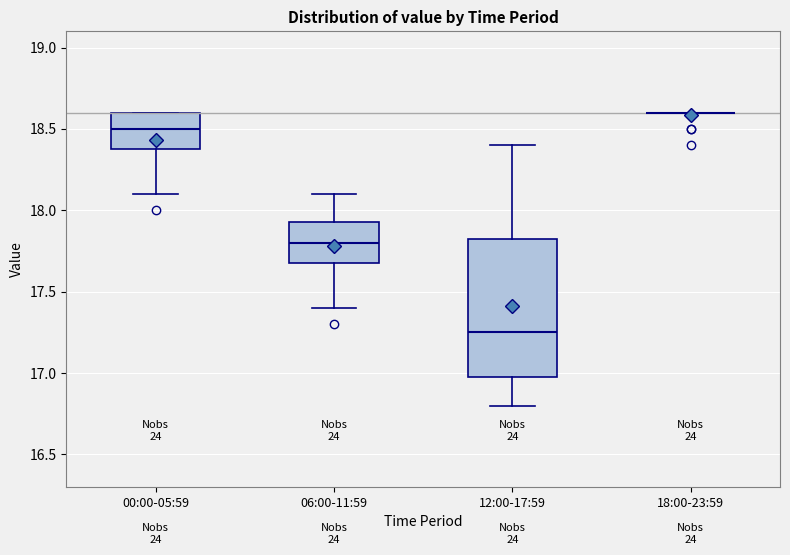

Reading left to right, transcribe this box plot: for each box, give where its median line is, the range the box spans, and where its two whiskers end, as read against the y-axis. The values are not printed on the chart, so give them approximately, as read against the axis.

00:00-05:59: median 18.50, box 18.40 to 18.60, whiskers 18.10 to 18.60
06:00-11:59: median 17.80, box 17.70 to 17.95, whiskers 17.40 to 18.10
12:00-17:59: median 17.25, box 17.00 to 17.85, whiskers 16.80 to 18.40
18:00-23:59: box collapsed to a line at 18.60, whiskers 18.60 to 18.60